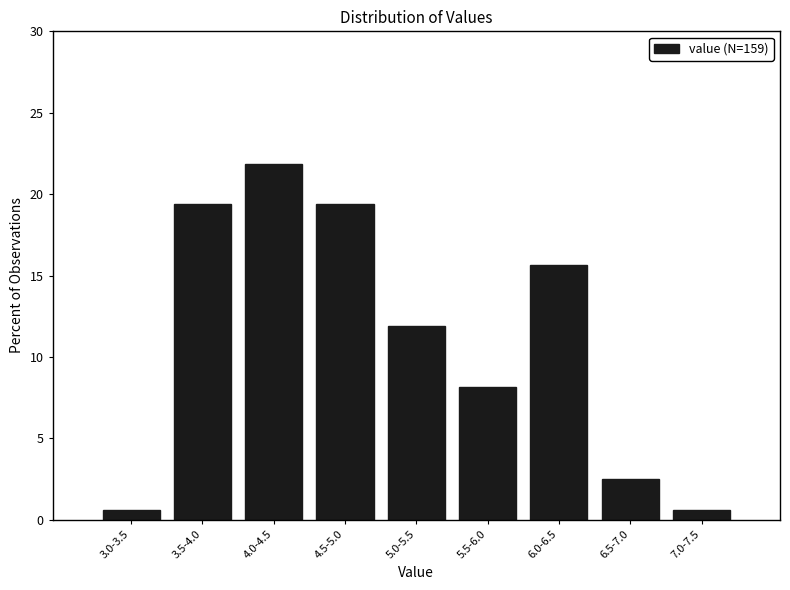

Reading left to right, transcribe all the data shown in this chart.

3.0-3.5=0.6	3.5-4.0=19.4	4.0-4.5=21.9	4.5-5.0=19.4	5.0-5.5=11.9	5.5-6.0=8.1	6.0-6.5=15.6	6.5-7.0=2.5	7.0-7.5=0.6